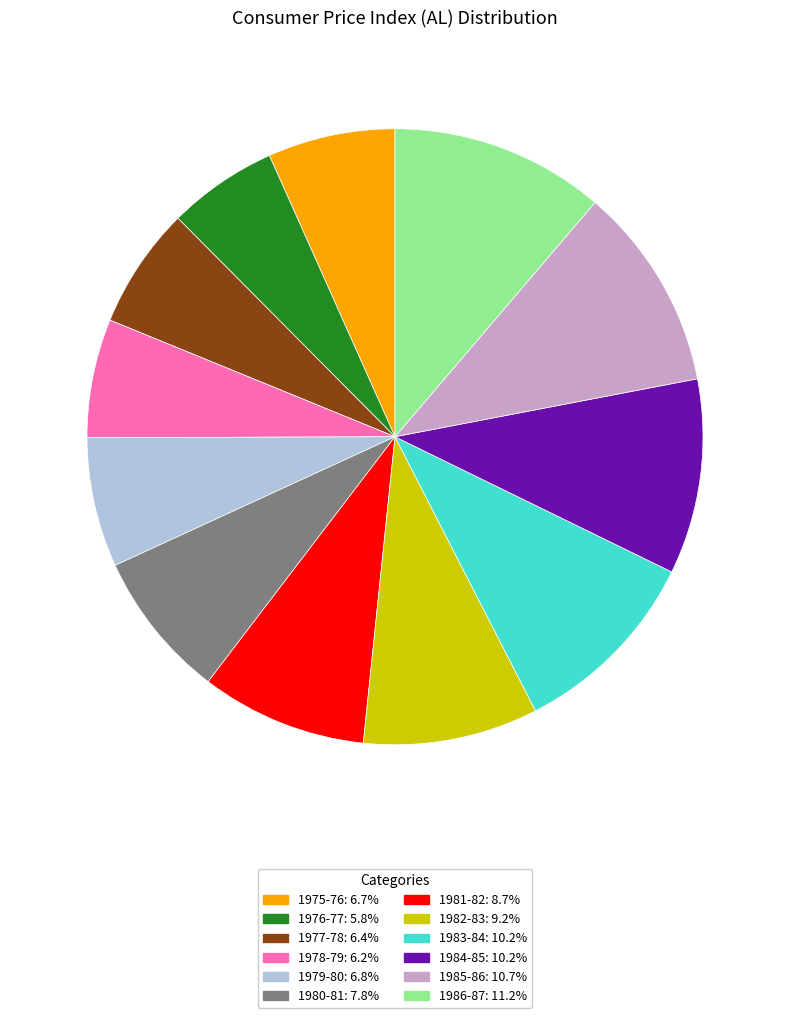

Combined, do 1983-84: 10.2% and 1985-86: 10.7% account for over 50%?

No